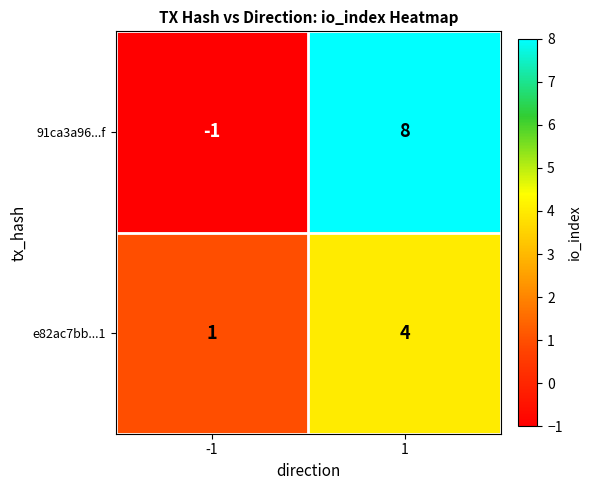

Reading left to right, transcribe all the data shown in this chart.

91ca3a96...f: -1=-1	1=8
e82ac7bb...1: -1=1	1=4